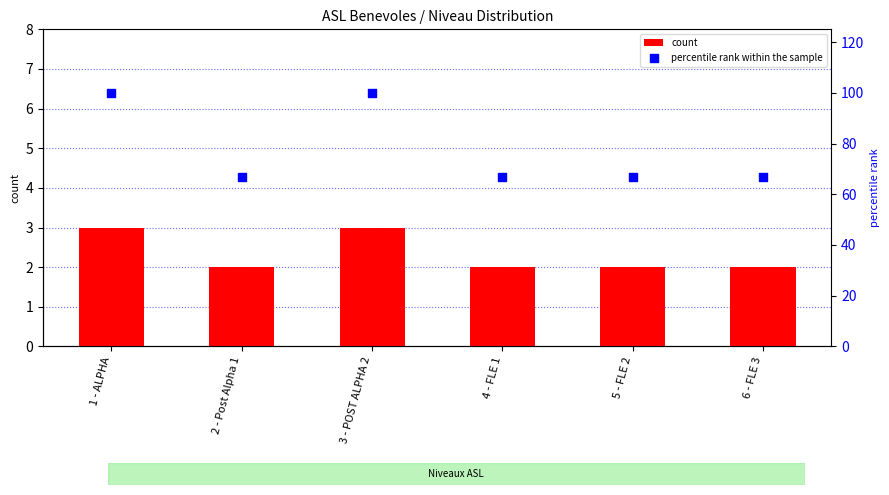

Which series contains the highest Y value?

percentile rank within the sample